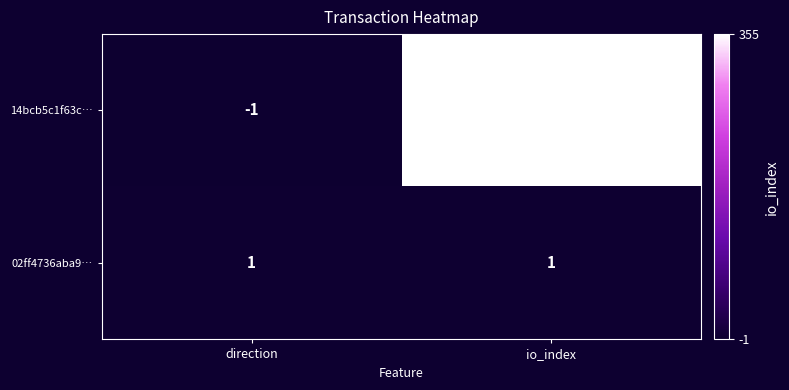

How many distinct data groups are displayed?

2